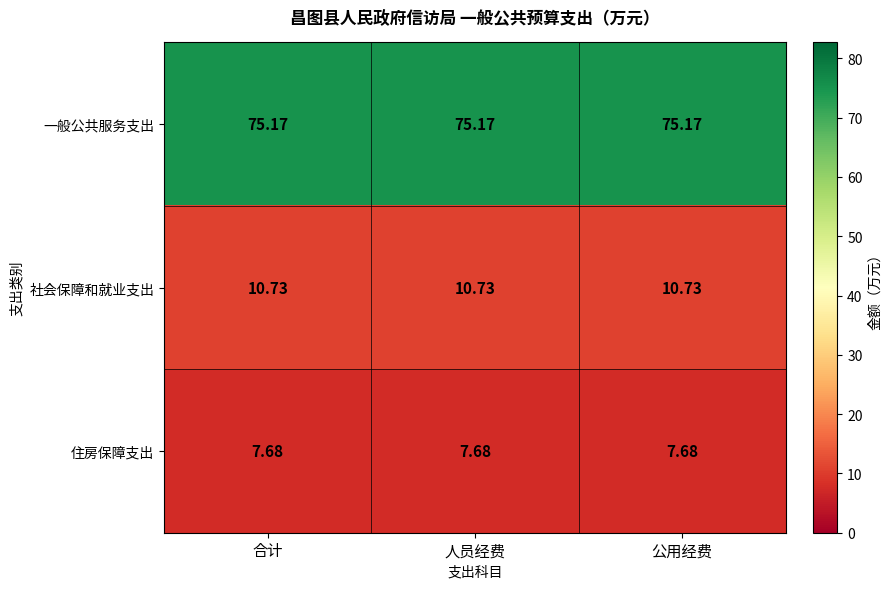

Rank the series at 合计 from lowest to highest value.

住房保障支出, 社会保障和就业支出, 一般公共服务支出